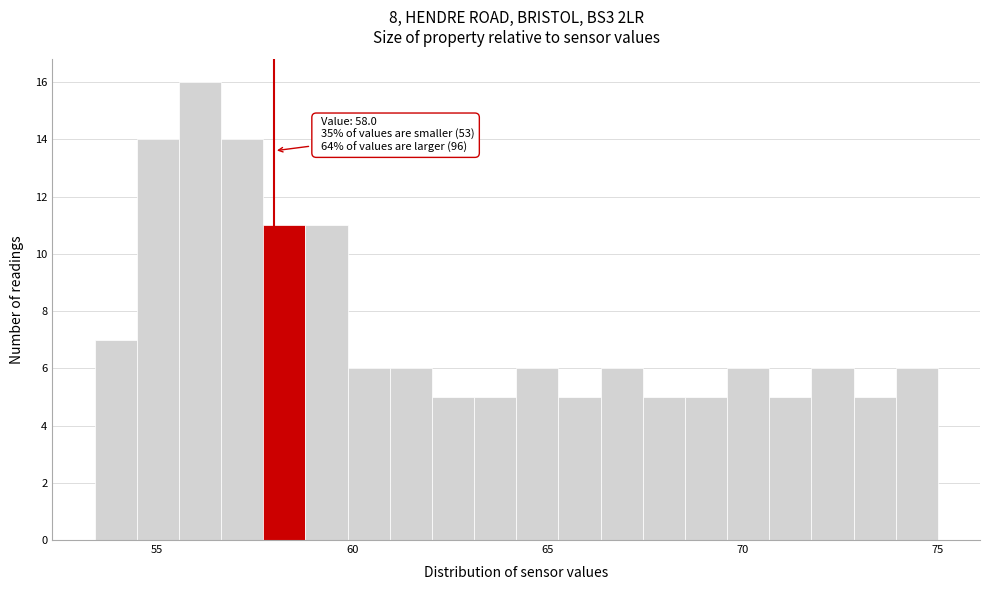

Read against the x-axis, roughly where is the centre of the tallest bar?

56.0